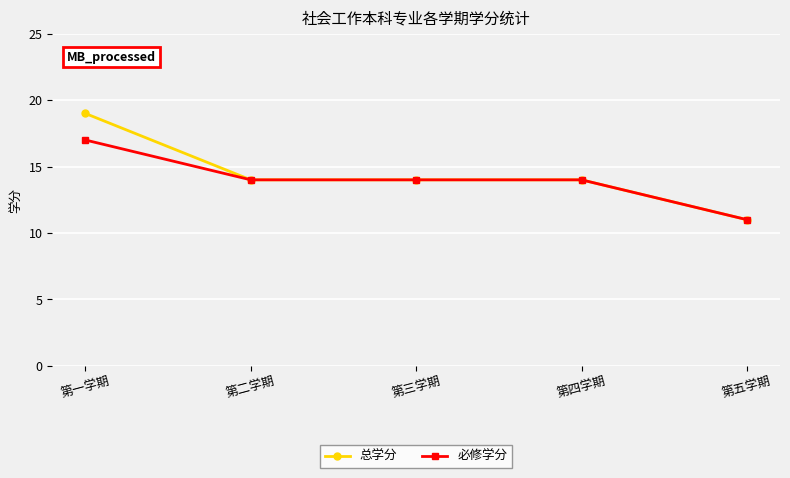

True or false: 总学分 has a value of 19 at 第四学期.

False